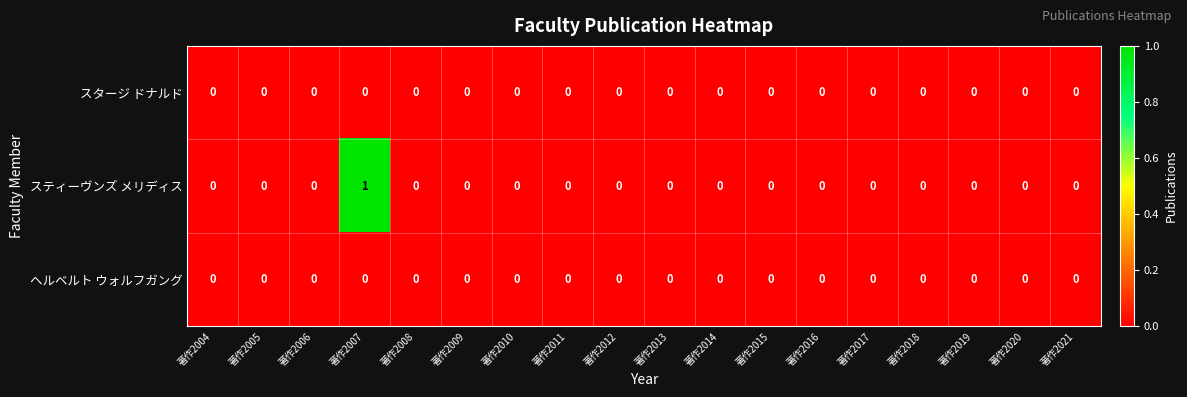

Which label corresponds to the largest value in the chart?

著作2007